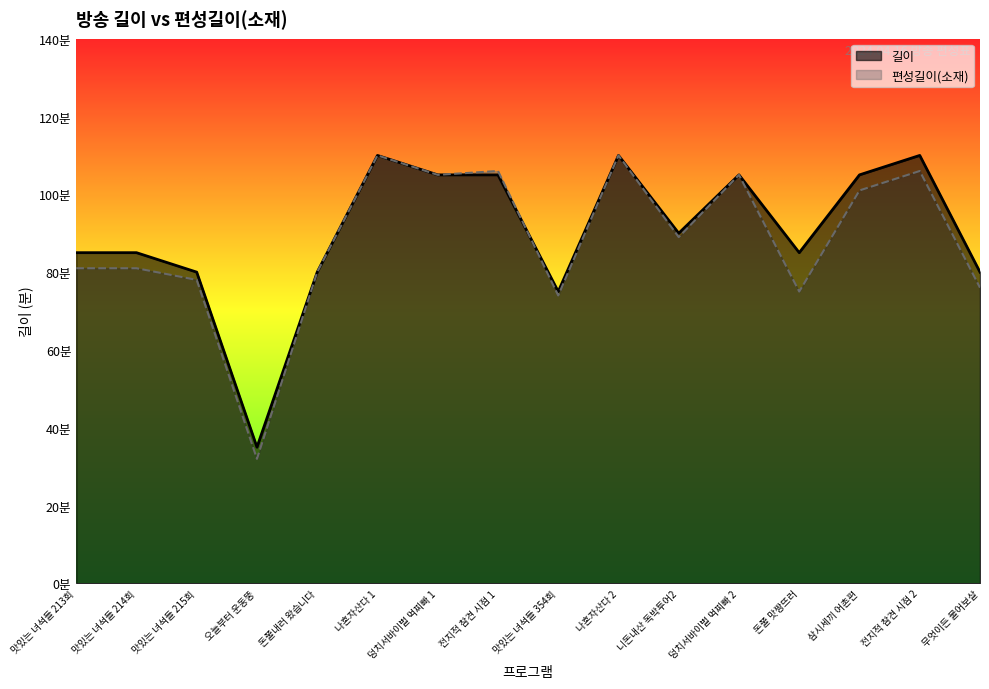

What is the label of the 6th point from the left?

나혼자산다 1